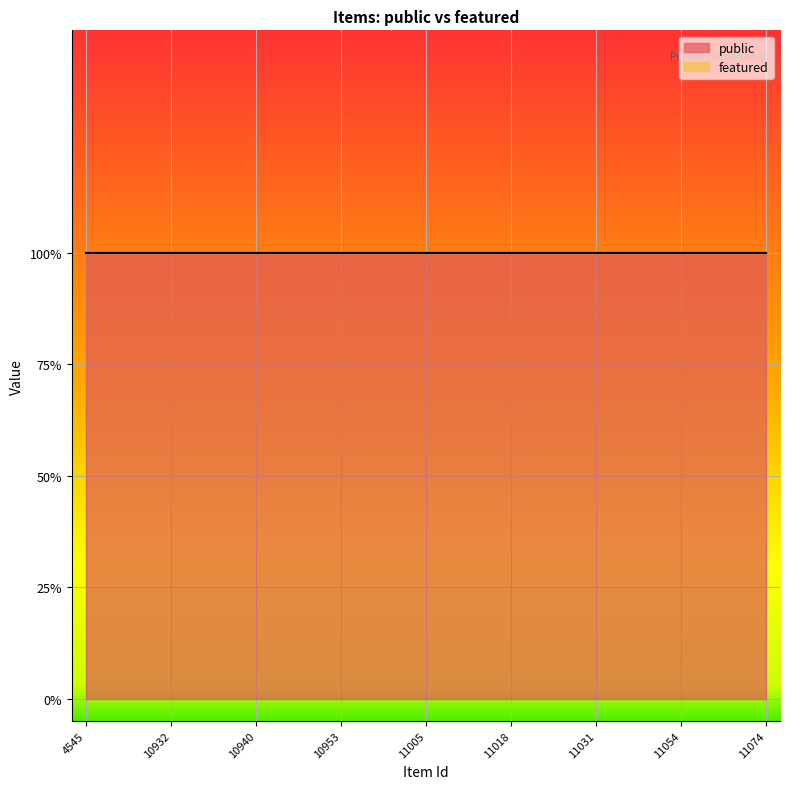

What are all the series names shown in the legend?

public, featured